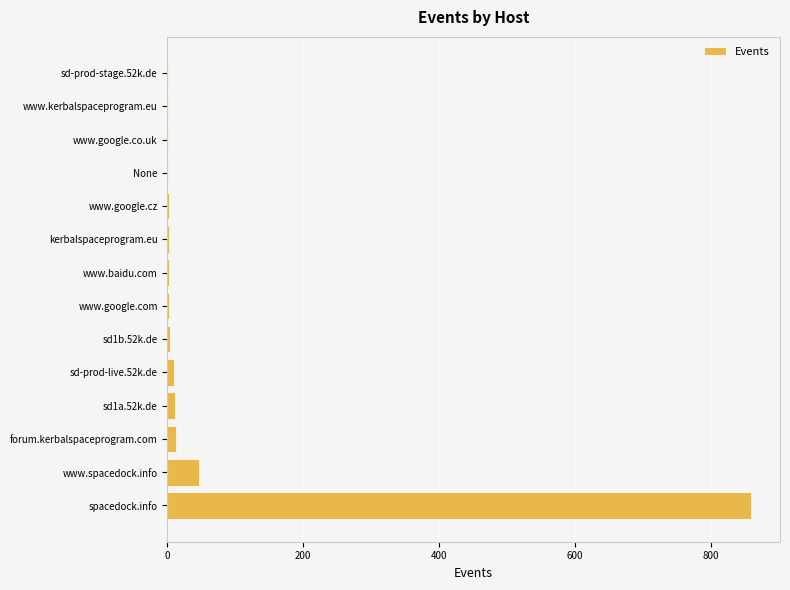

What is the sum of all values?

955